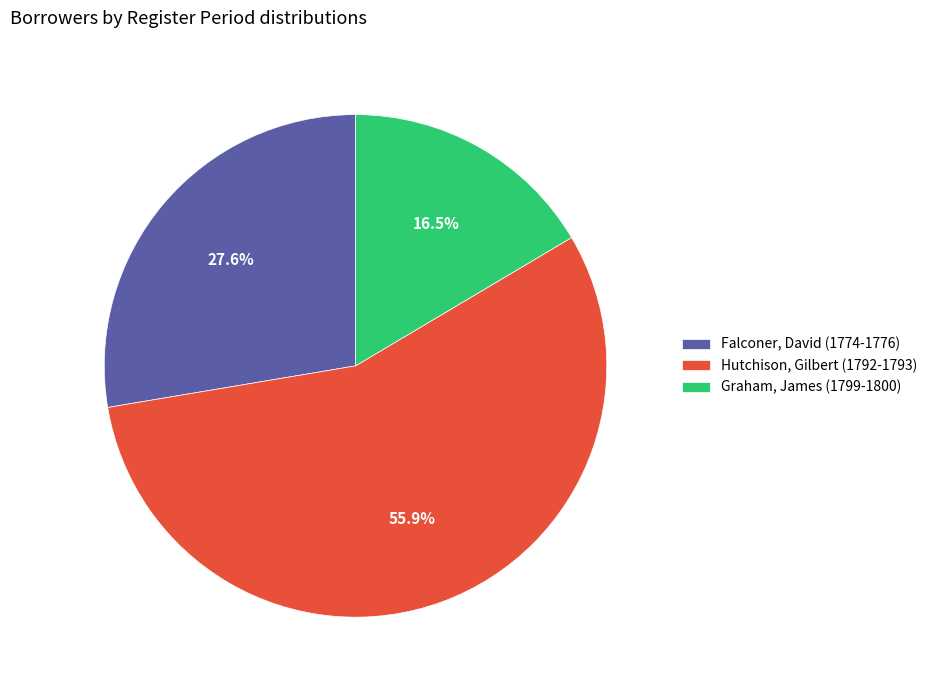

What percentage is NOT represented by Falconer, David (1774-1776)?

72.4%